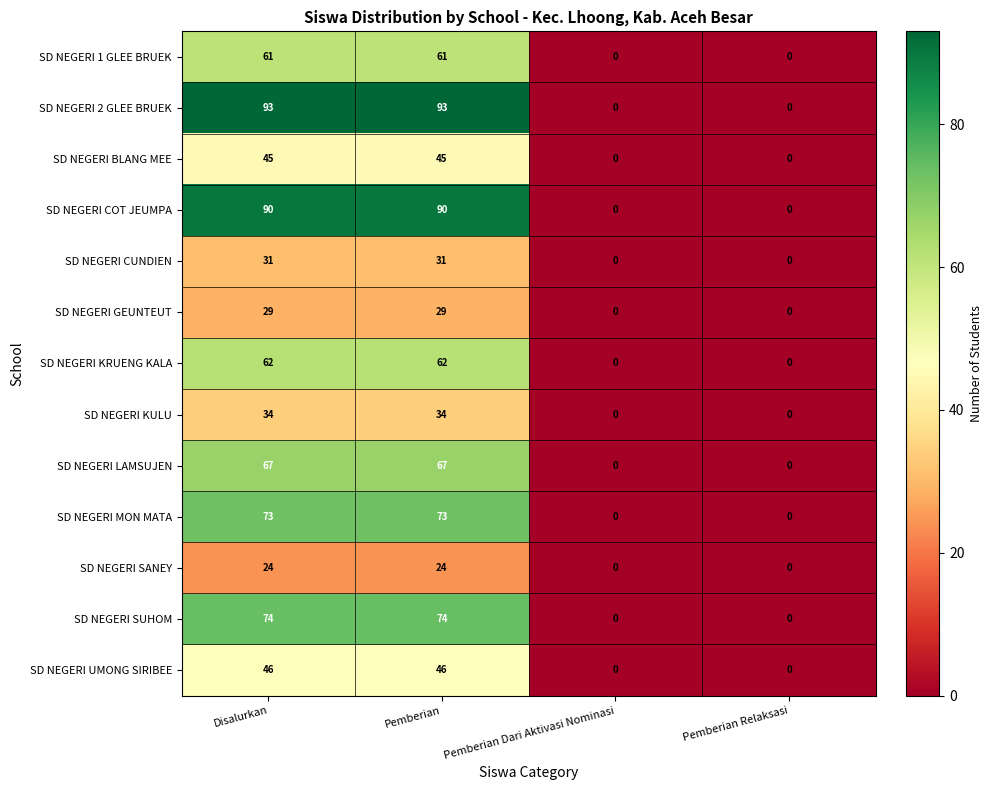

The SD NEGERI SUHOM series shows 30 at Pemberian Relaksasi. True or false?

False